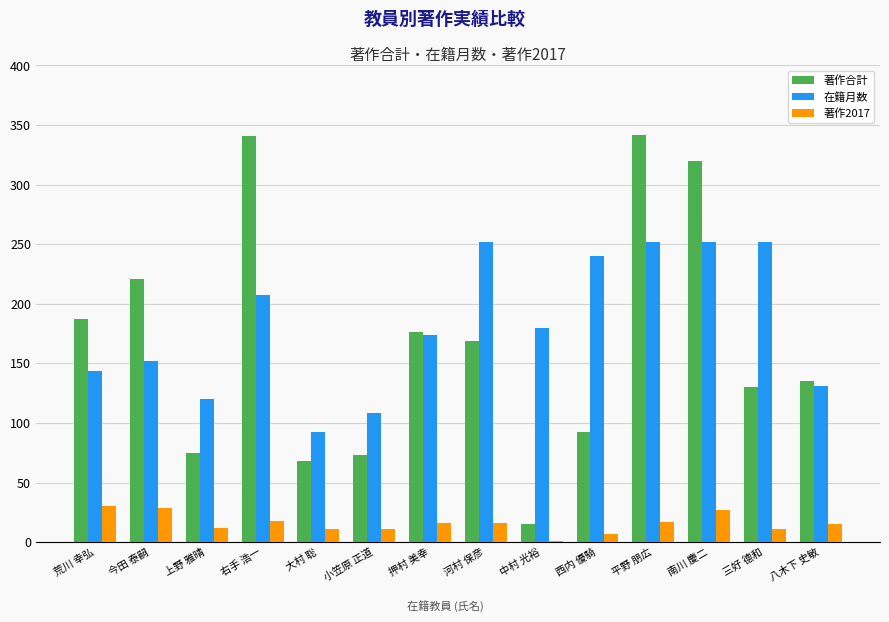

At which label is 在籍月数 closest to 172?

押村 美幸